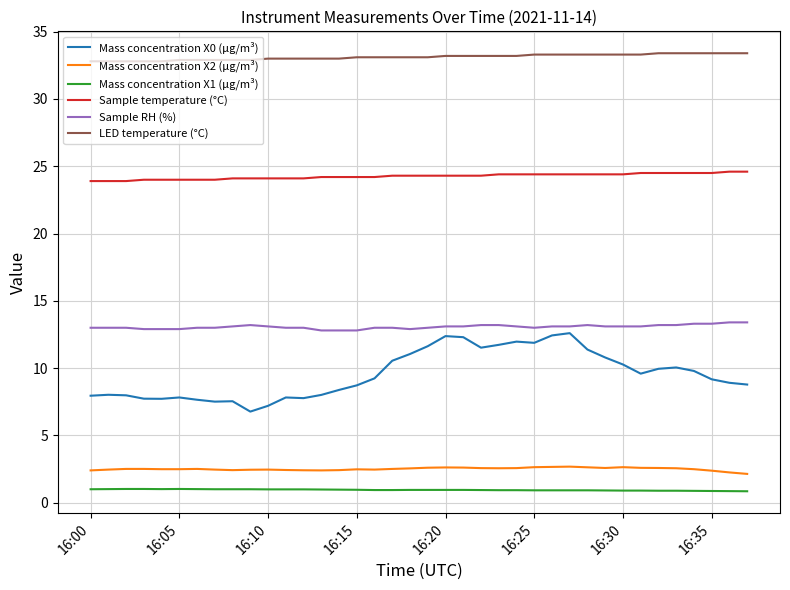

True or false: Mass concentration X2 (μg/m³) and Sample RH (%) intersect in this chart.

False